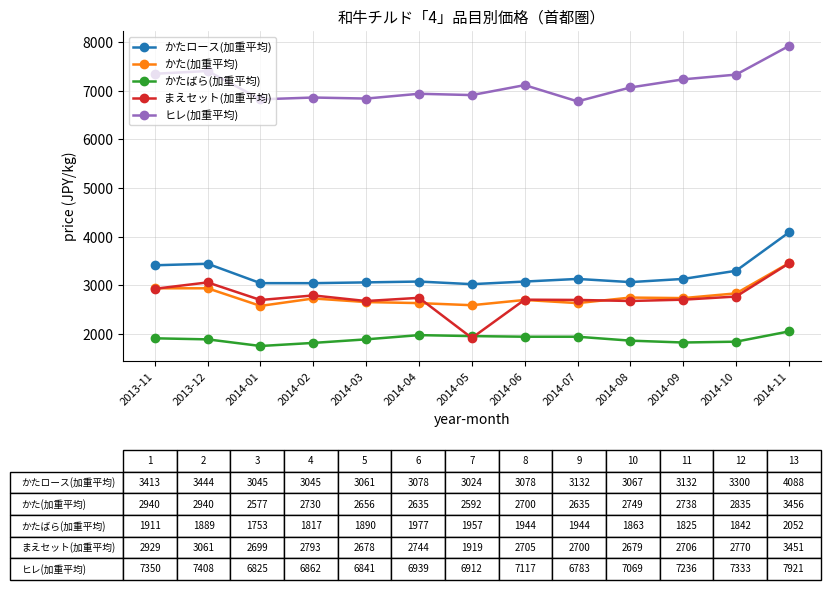

At which label does かたばら(加重平均) first exceed 1889?

2013-11